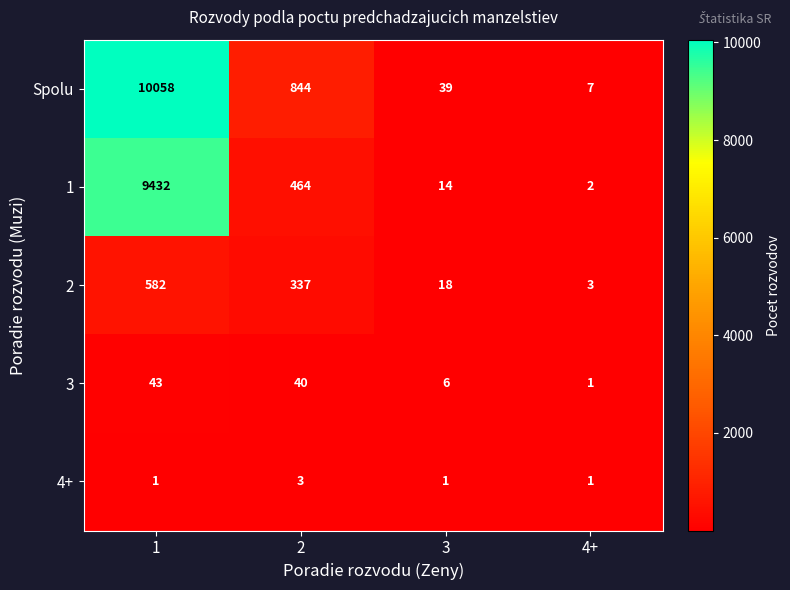

How many categories are shown in the chart?

4